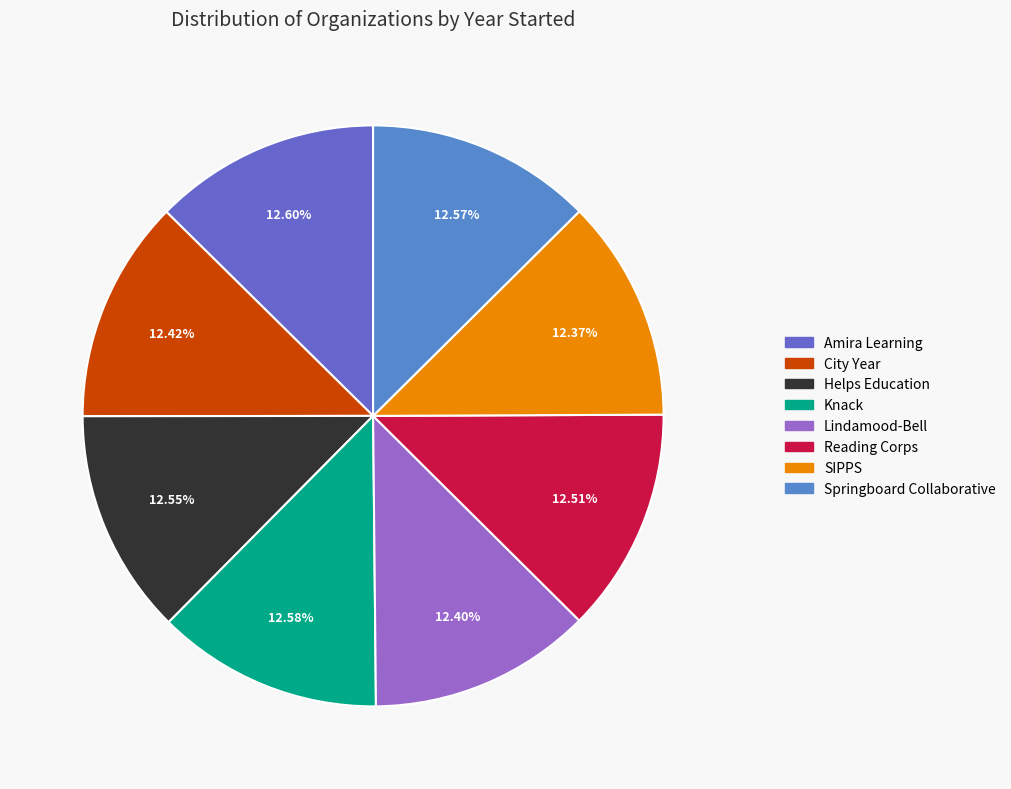

What is the total percentage of Lindamood-Bell and SIPPS?

24.8%